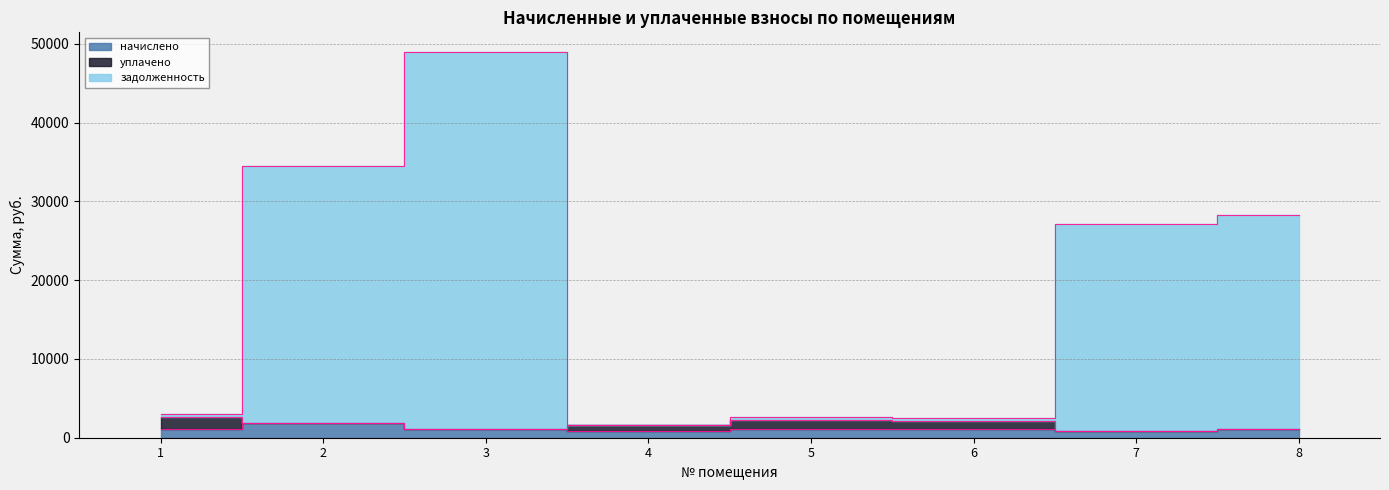

True or false: задолженность and начислено cross at least once.

False